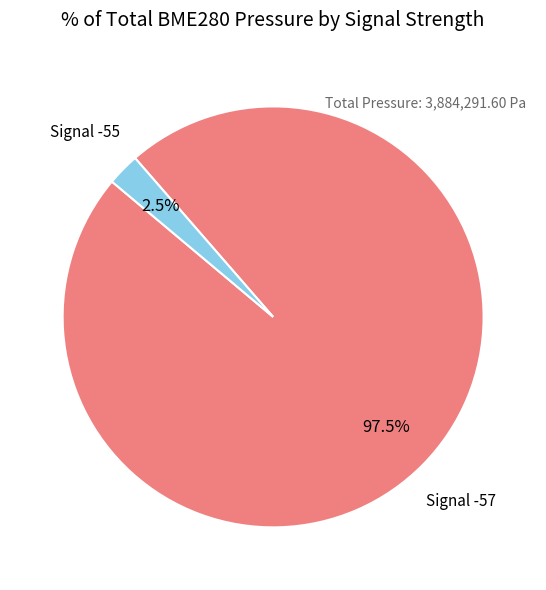

How many slices are in this pie chart?

2